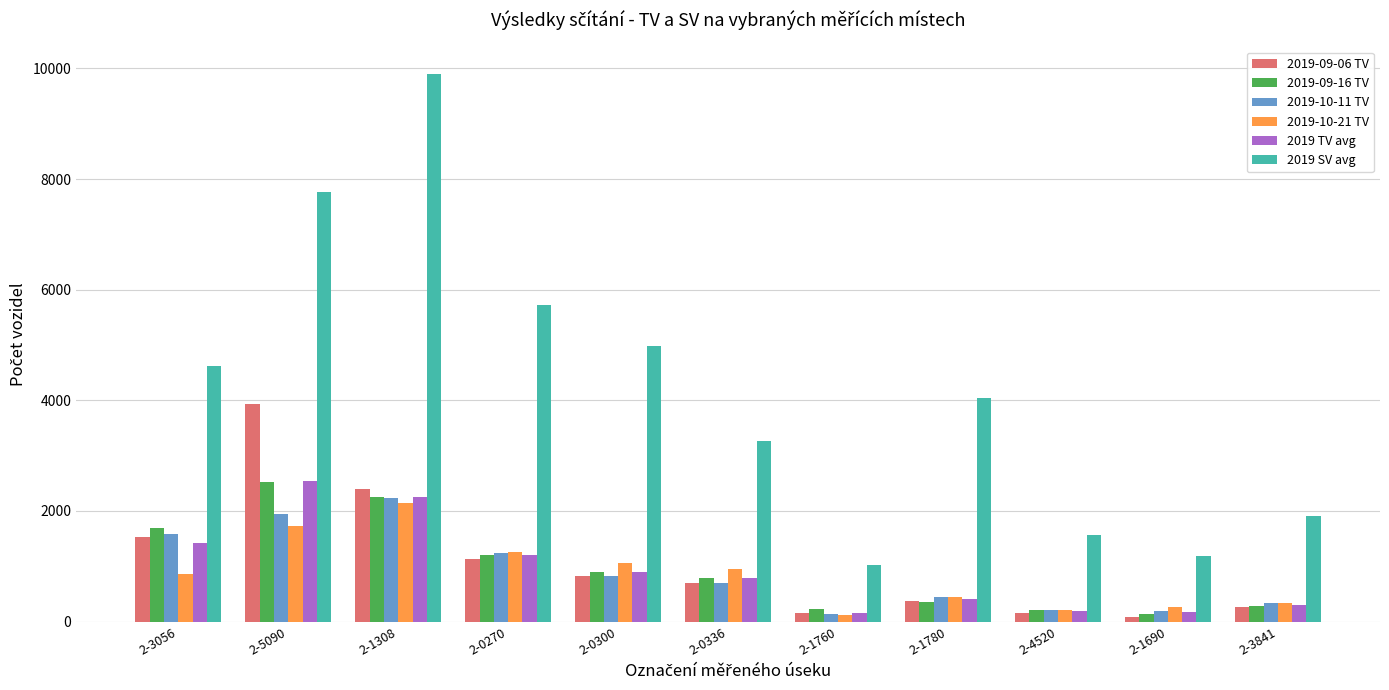

What is the sum of all 2019-09-16 TV values?

10551.0